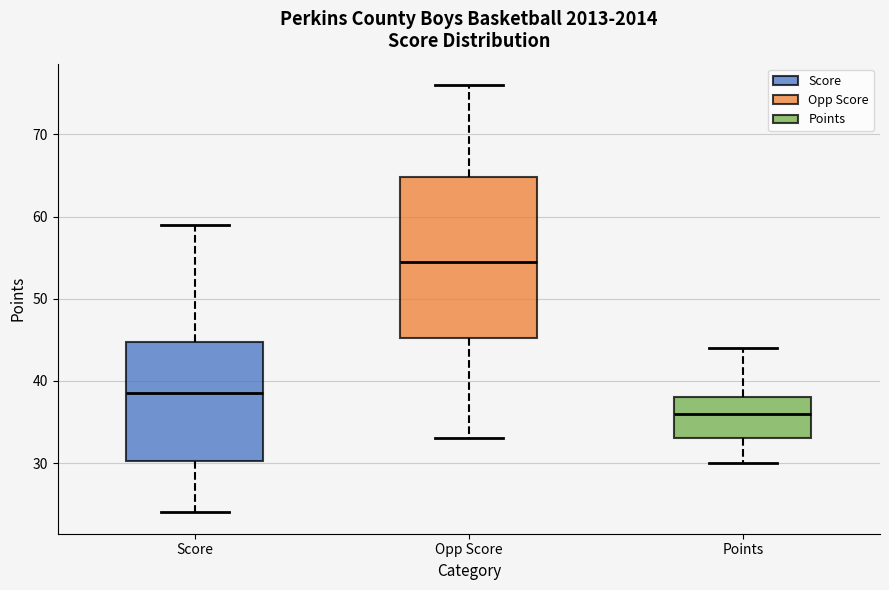

Which box is the tallest, from its lower edge to its upper edge?

Opp Score